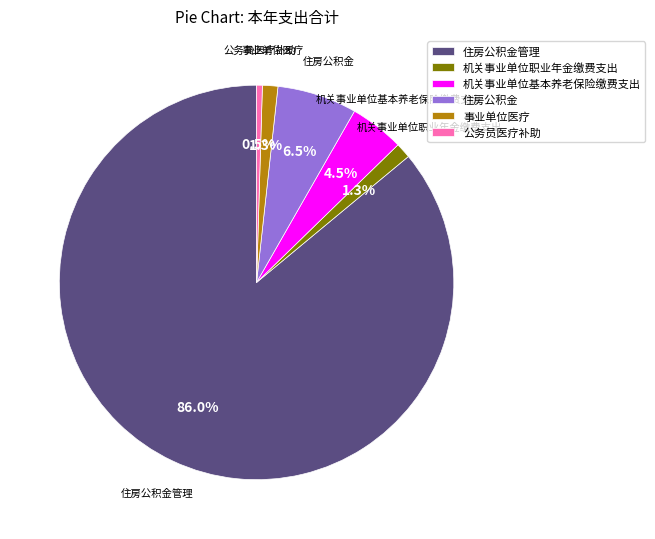

Count the number of slices in the pie.

6